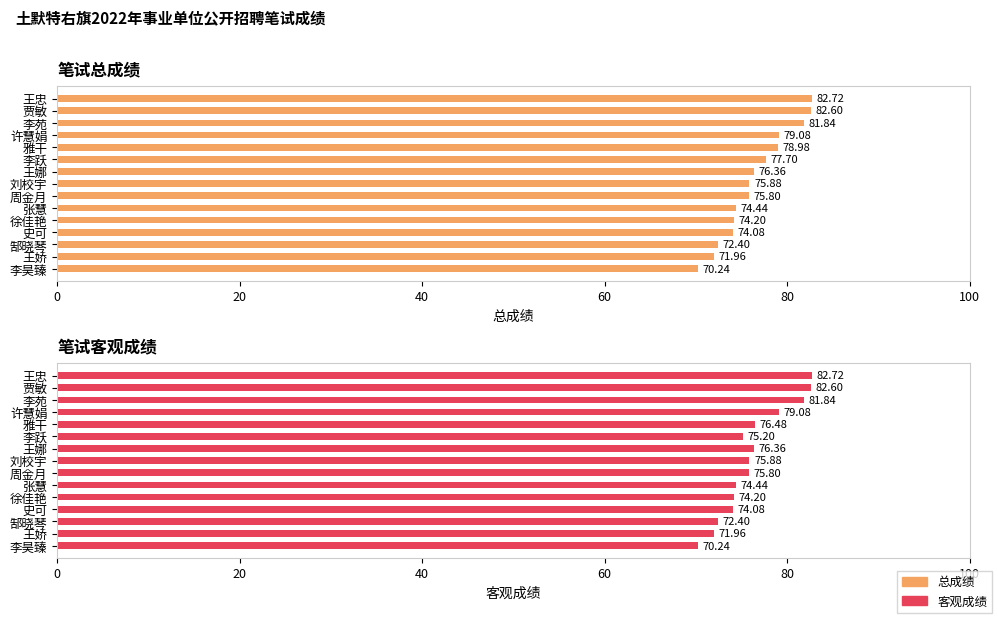

What is the maximum value shown in the chart?

82.7